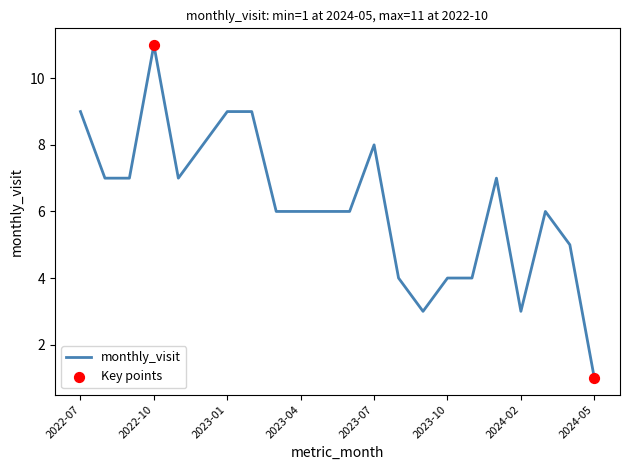

What is the difference between the maximum and minimum values?

10